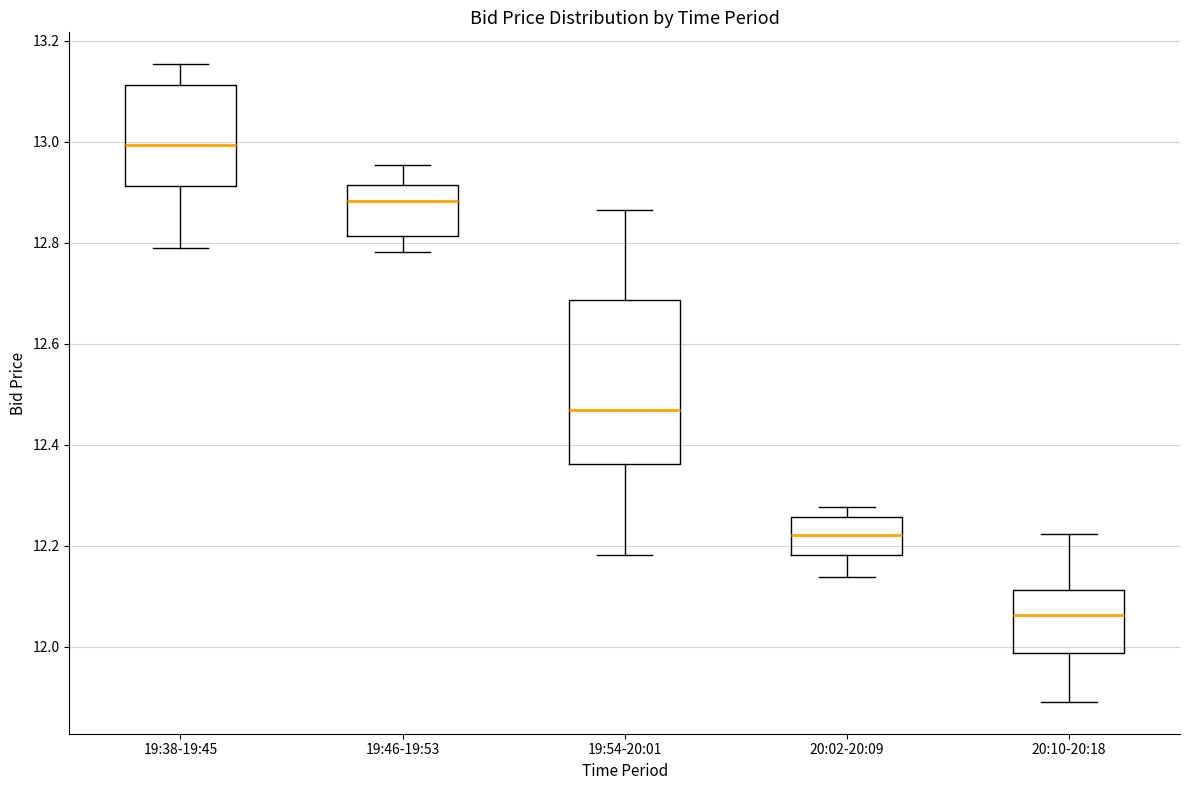

Which box is the tallest, from its lower edge to its upper edge?

19:54-20:01